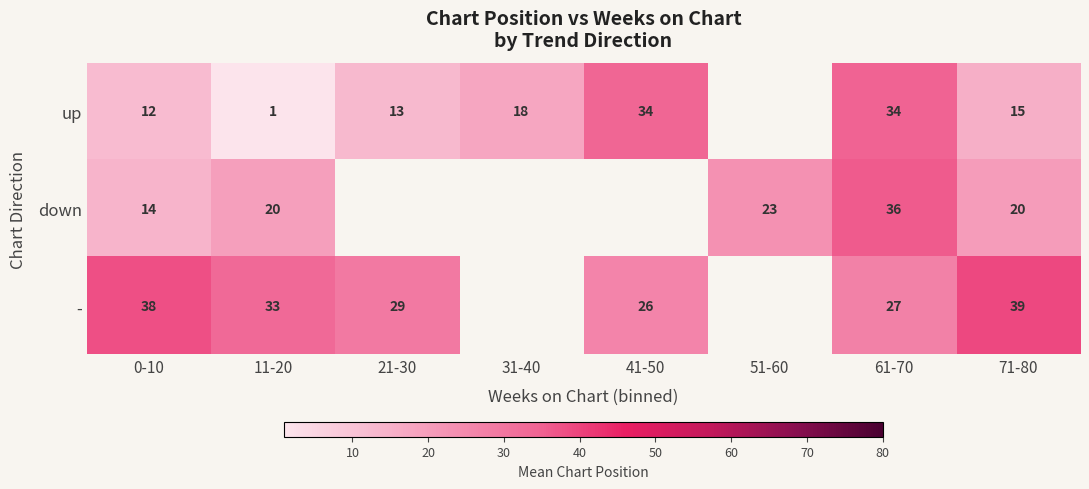

Is the value of down at 61-70 greater than the value of - at 11-20?

Yes